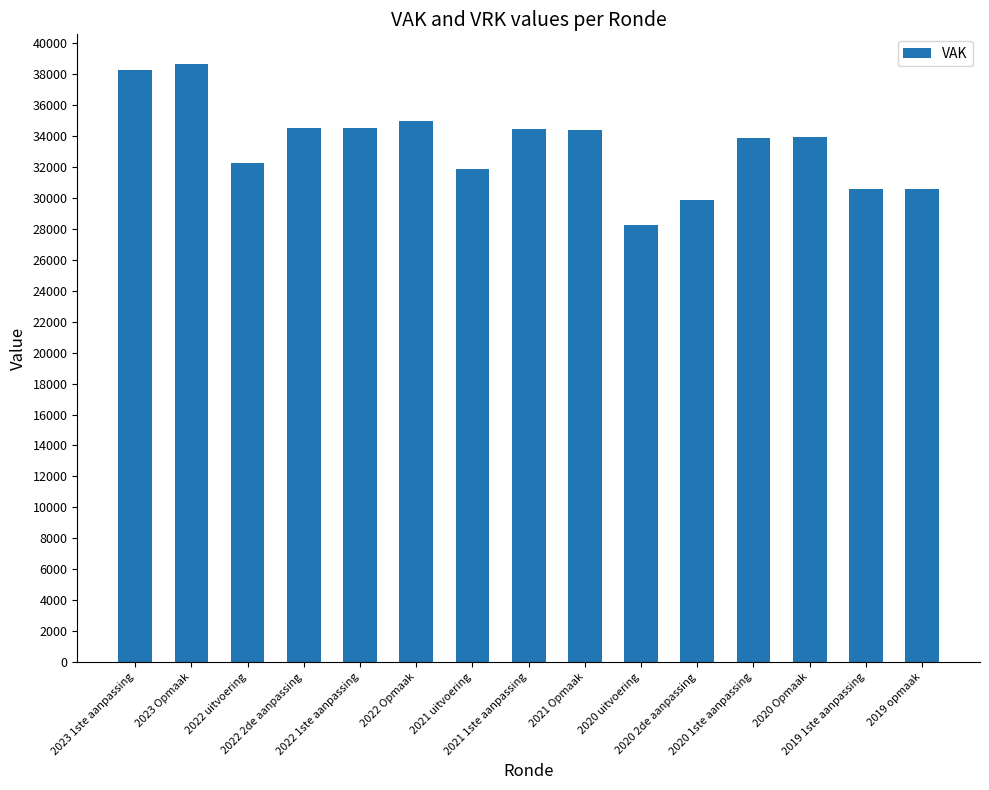

How many bars are there in total?

15